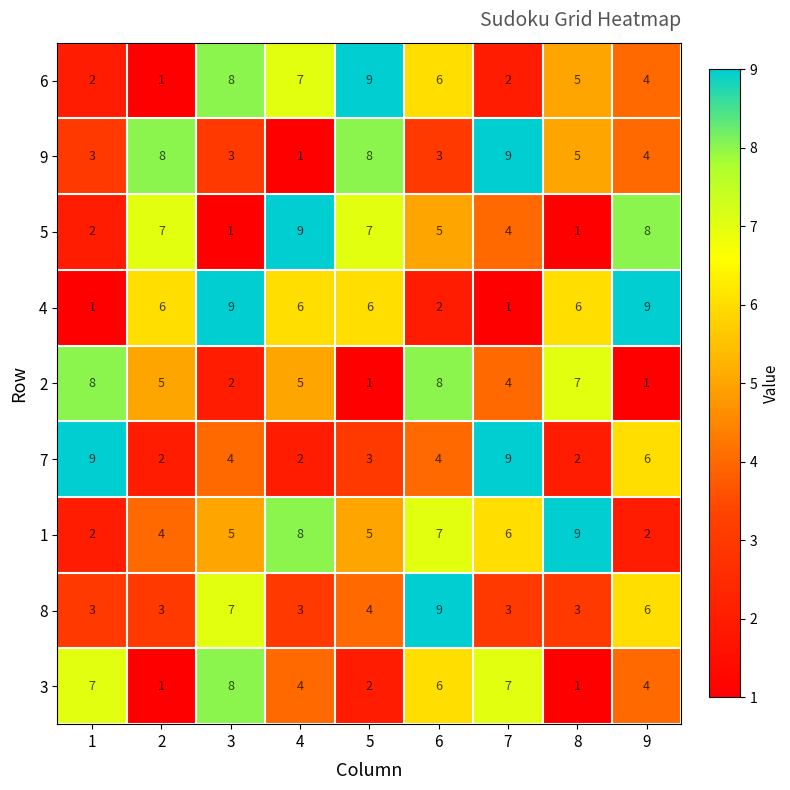

Count the number of data series in this chart.

9